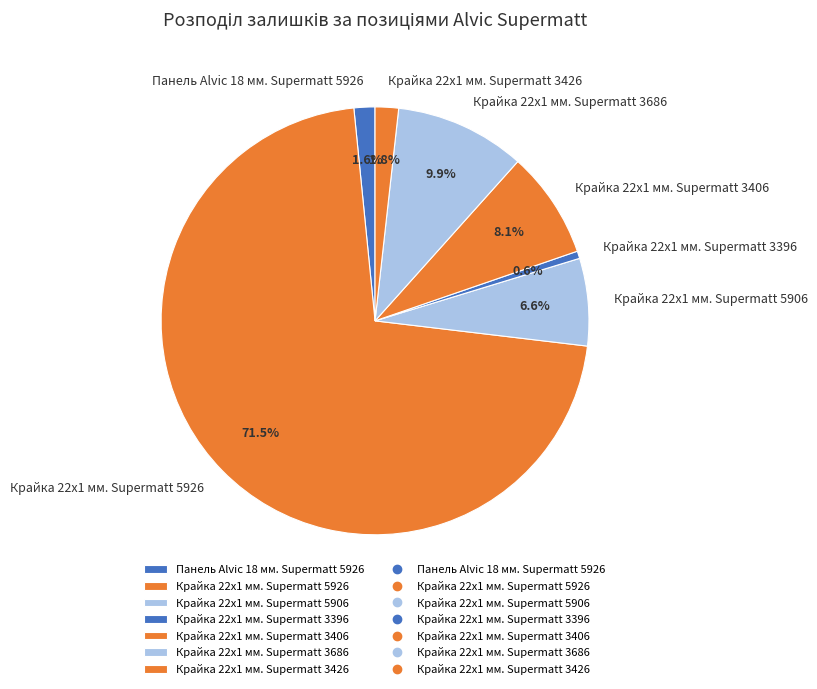

Is there a majority slice in this chart?

Yes